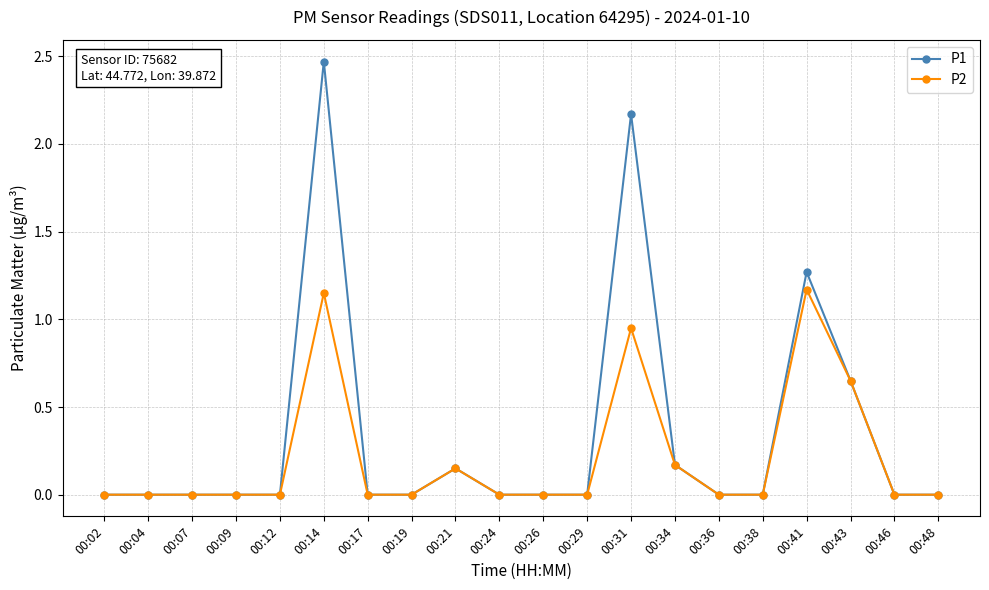

The value of P2 at 00:02 is 0.0. True or false?

True